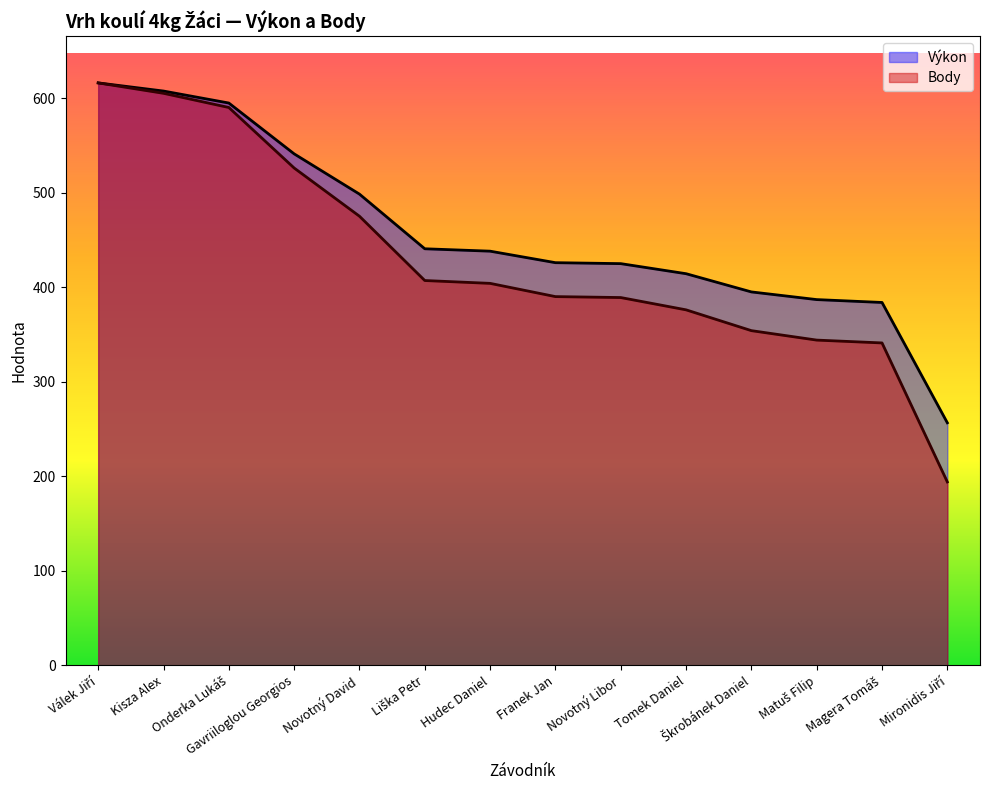

What is the spread (max minus min) of values at Matuš Filip?

42.8